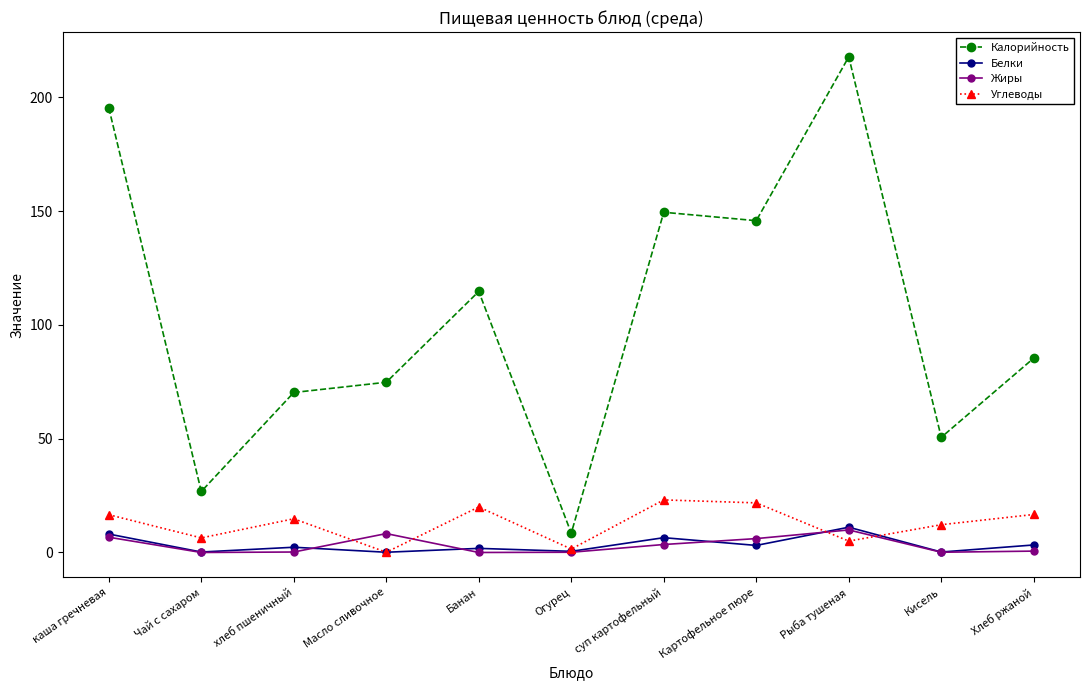

Between Банан and Кисель, which series saw the biggest shift?

Калорийность